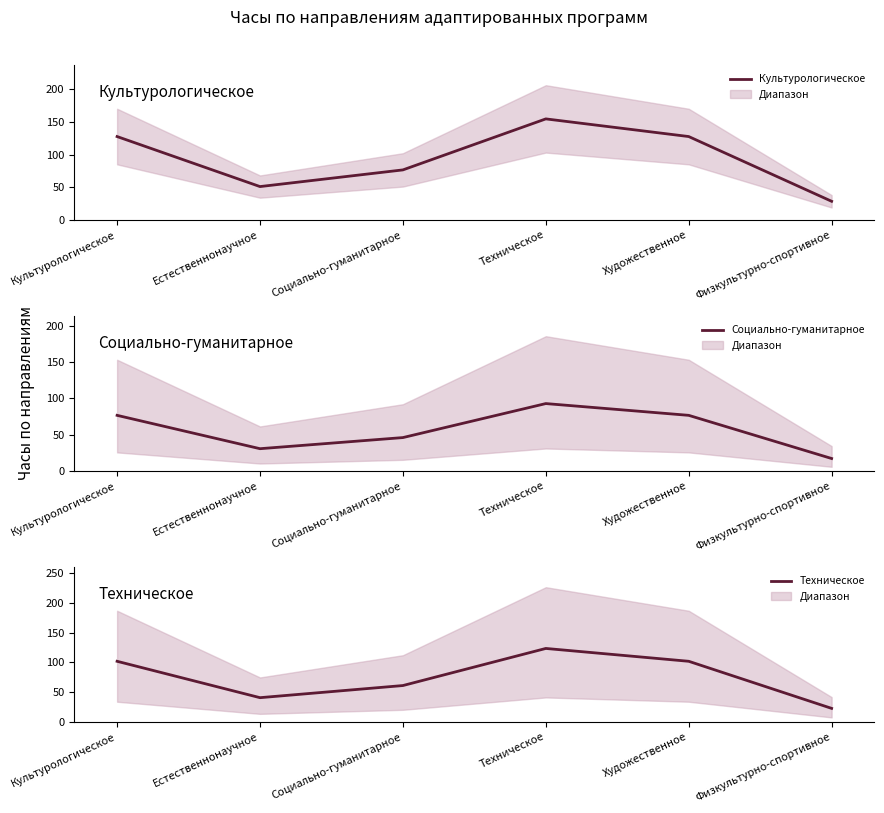

At which label does Культурологическое first exceed 127?

Культурологическое